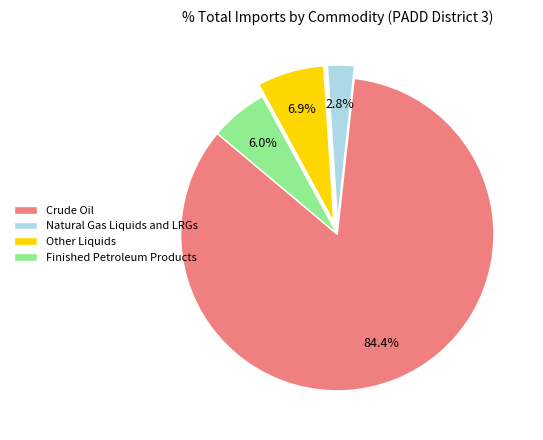

Does any single category account for the majority?

Yes